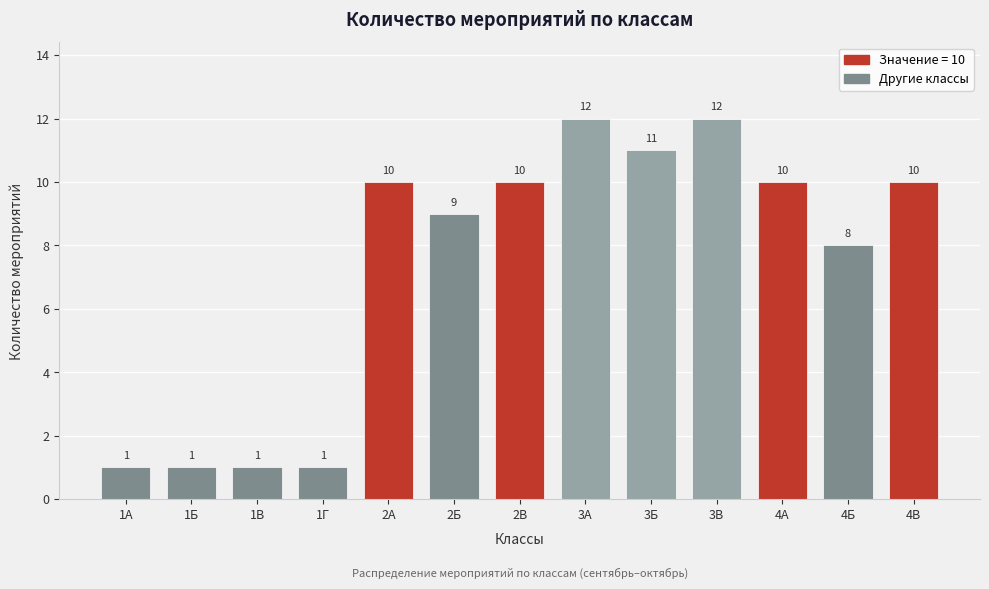

Reading left to right, list all the values displayed in this chart.

1А=1	1Б=1	1В=1	1Г=1	2А=10	2Б=9	2В=10	3А=12	3Б=11	3В=12	4А=10	4Б=8	4В=10